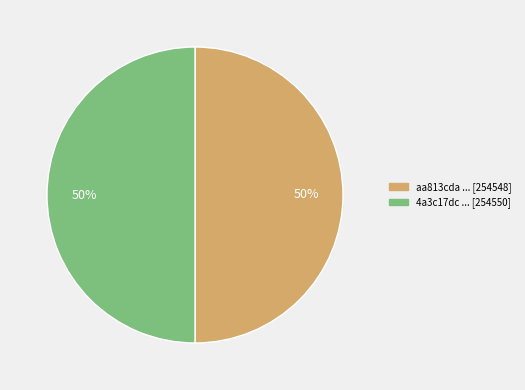

To the nearest percent, what is the average slice percentage?

50%